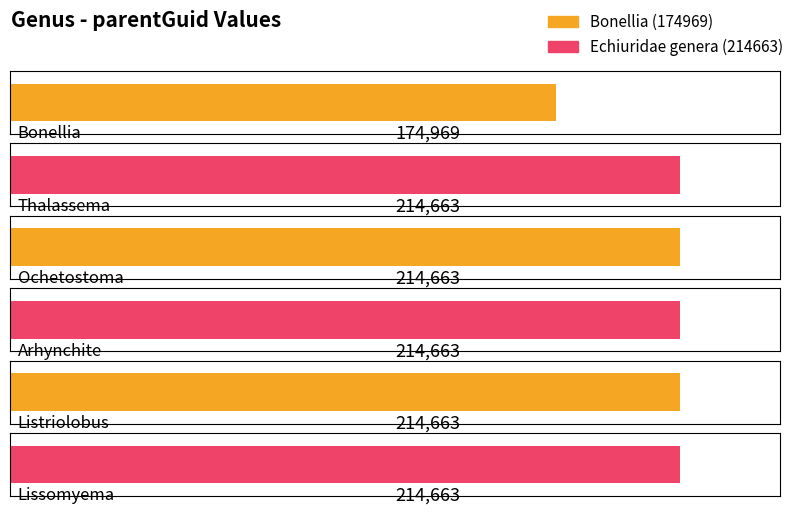

How many values are below 214663?

1